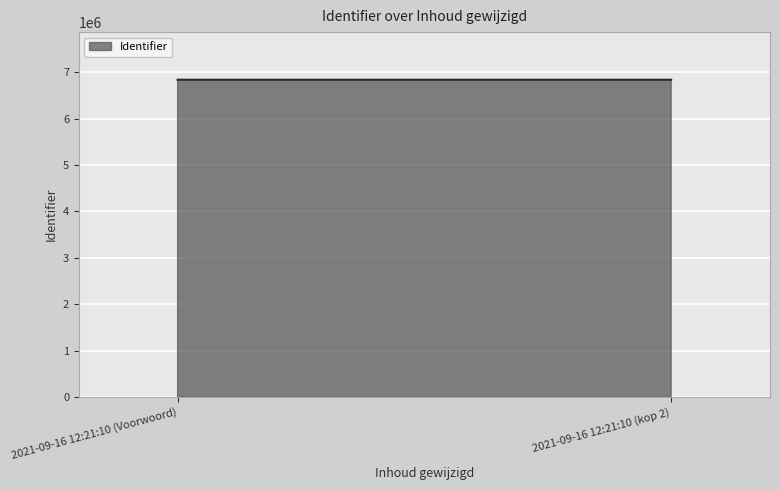

What is the value of the 2nd point from the left?

6840247